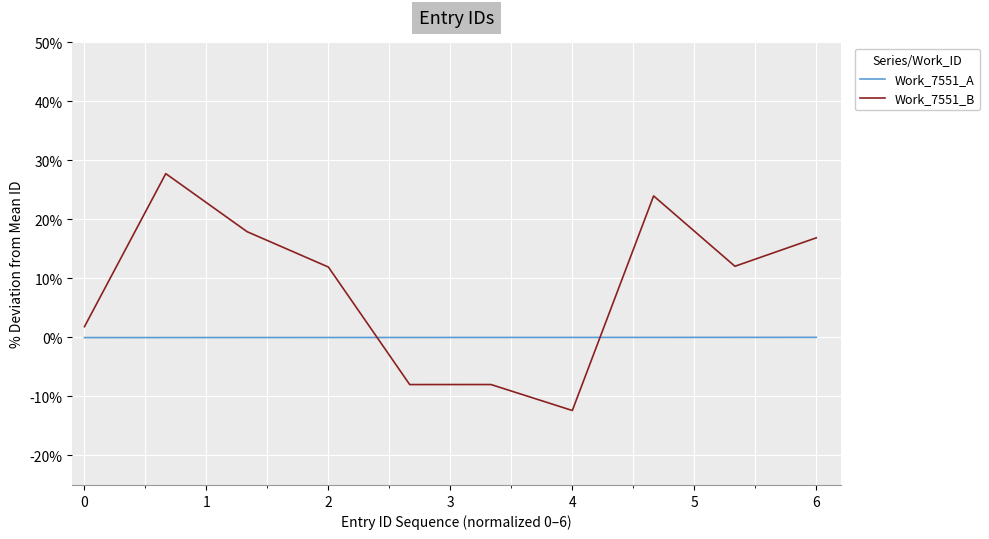

What is the highest value of the Work_7551_B series?

27.8